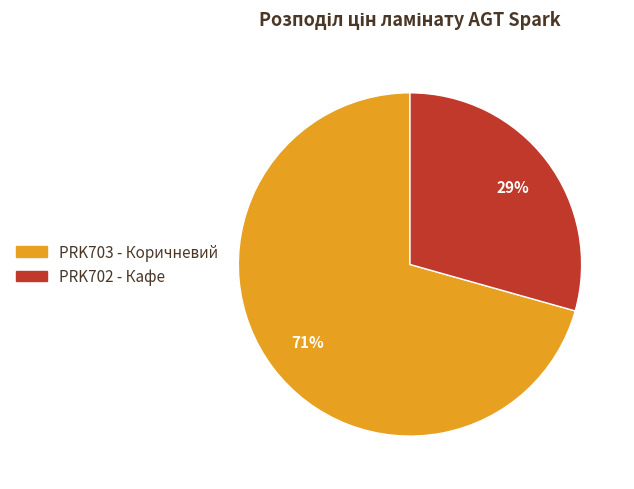

Does any single category account for the majority?

Yes